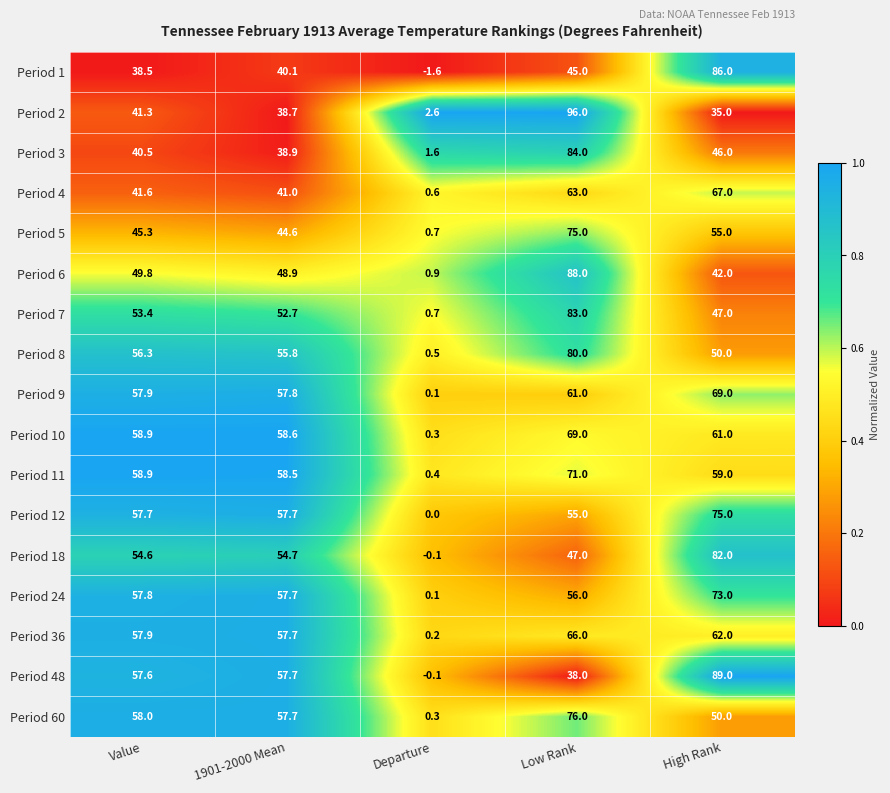

The value of Period 9 at 1901-2000 Mean is 96.3. True or false?

False